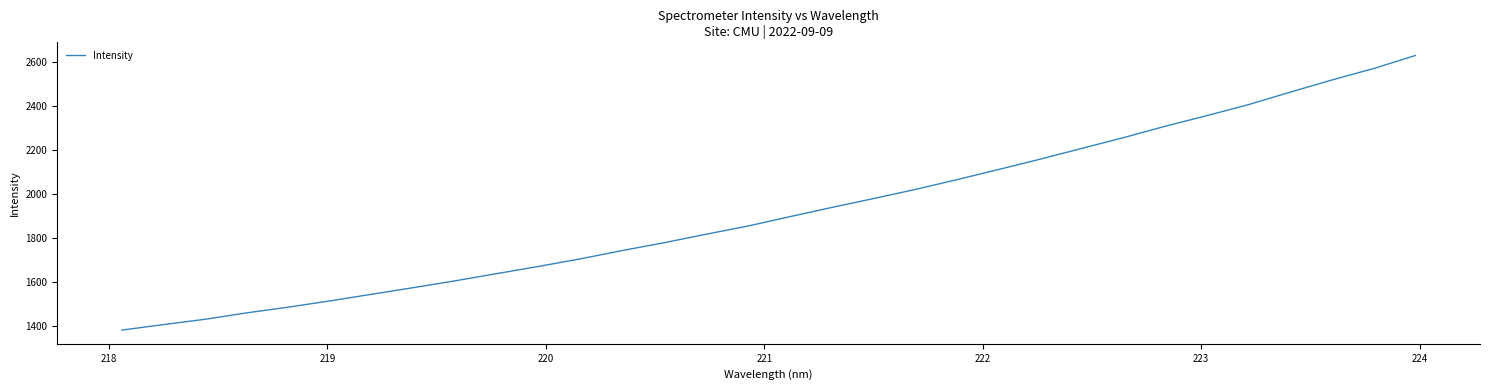

What is the difference between the maximum and minimum values?

1247.9